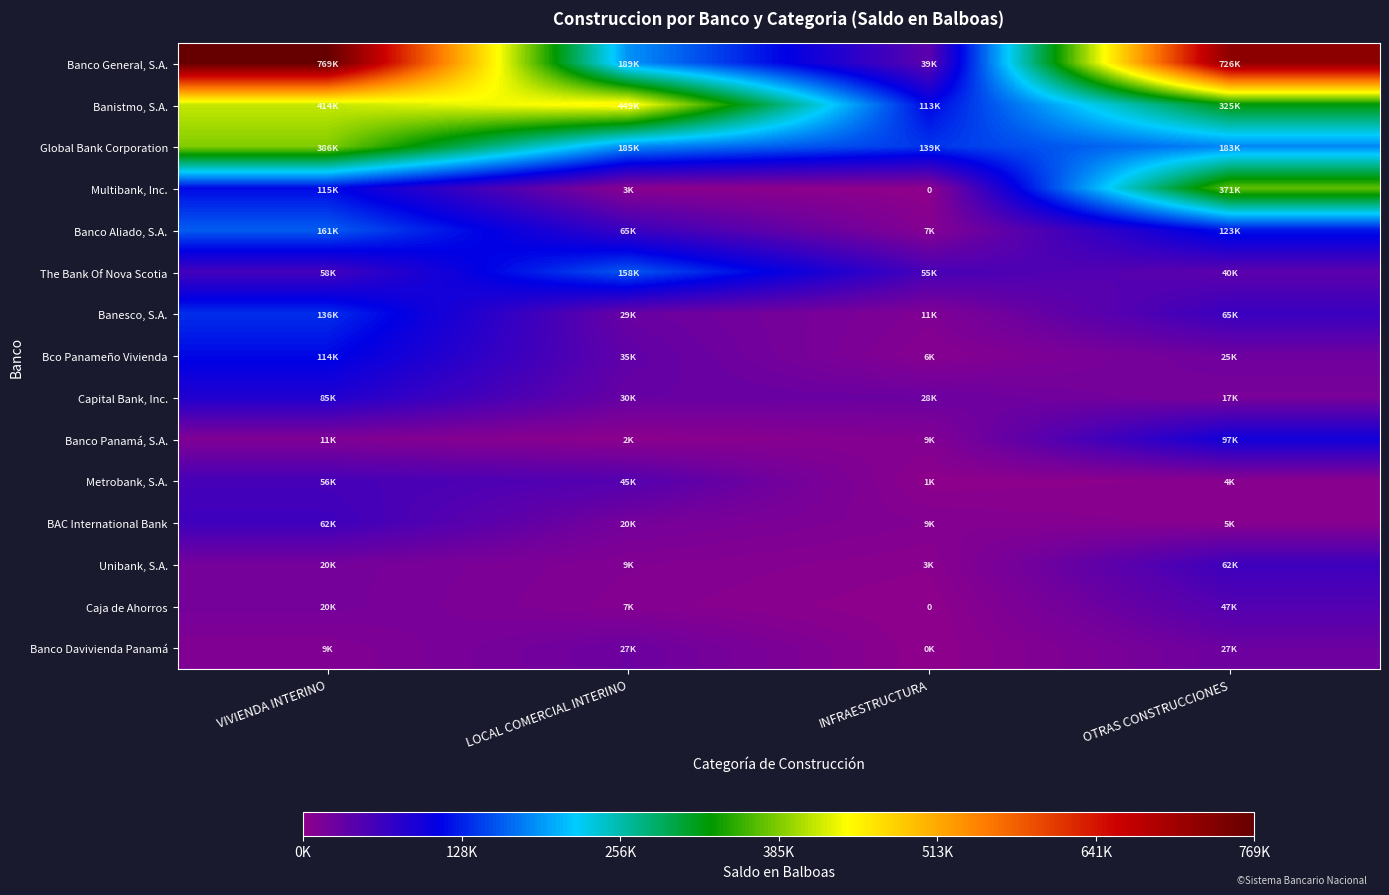

What is the average value of the Multibank, Inc. series?

122285.6